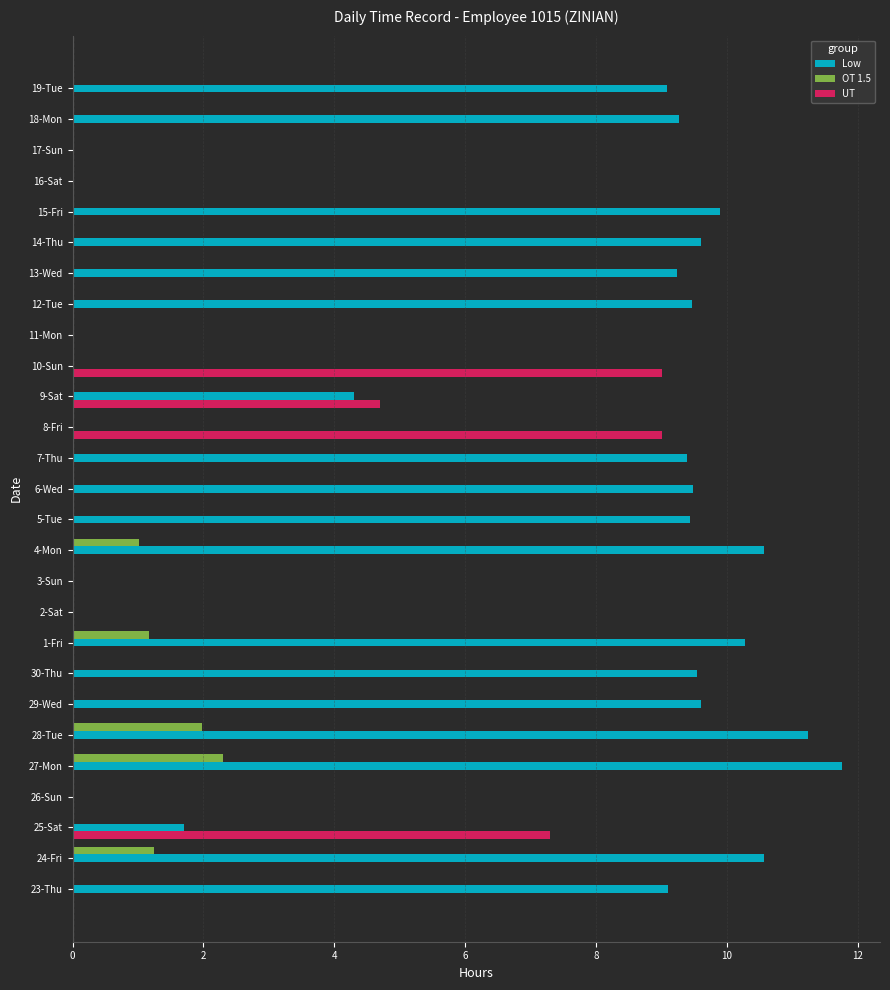

What is the average value of the UT series?

1.1